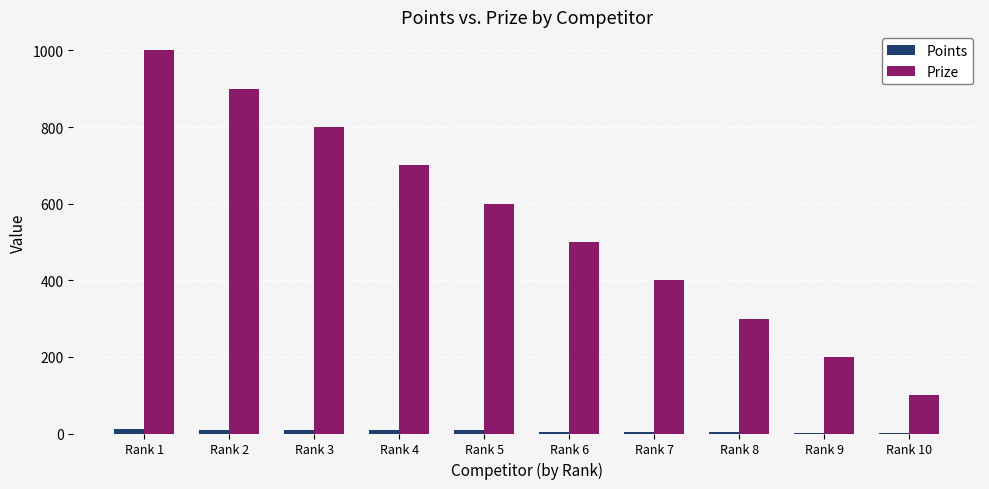

Which series changed the most between Rank 7 and Rank 10?

Prize